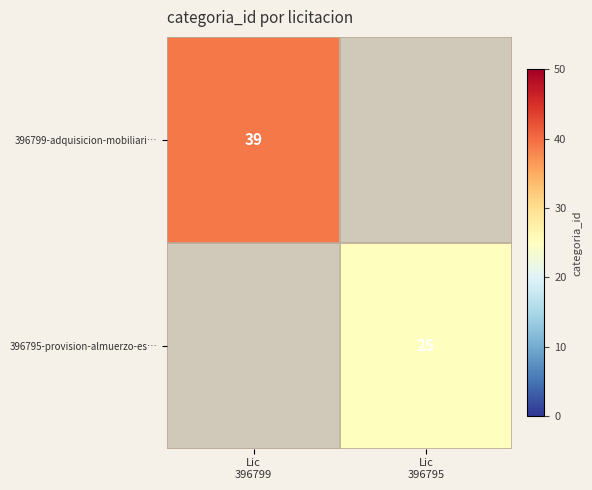

True or false: 396795-provision-almuerzo-es… has a value of 38.5 at Lic 396795.

False